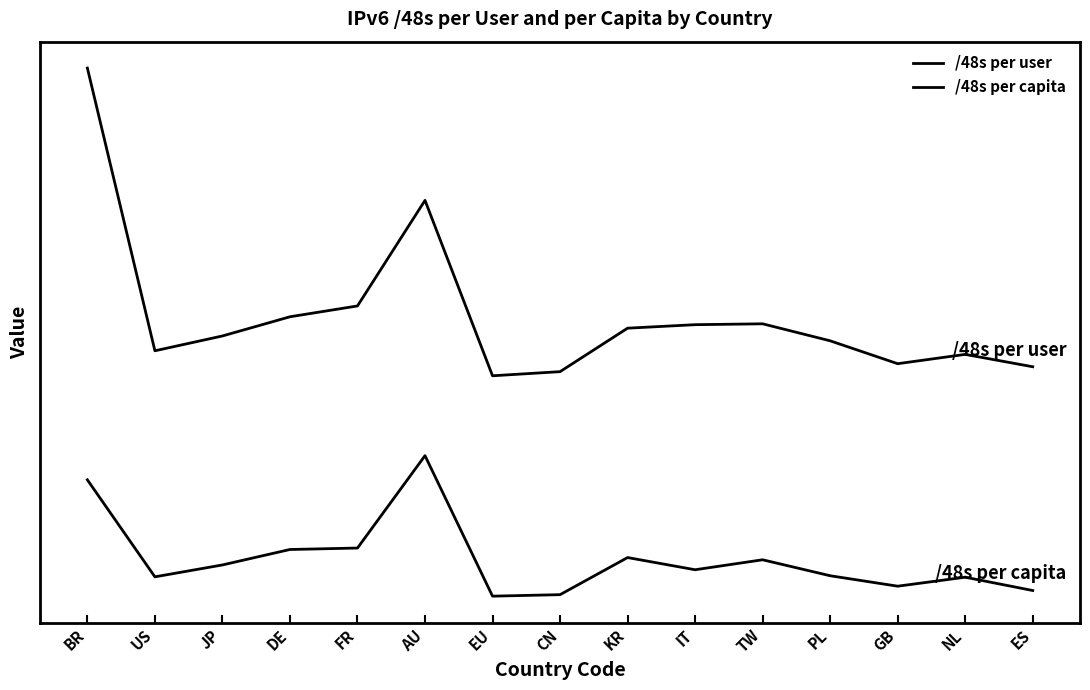

Does the chart have visible grid lines?

No